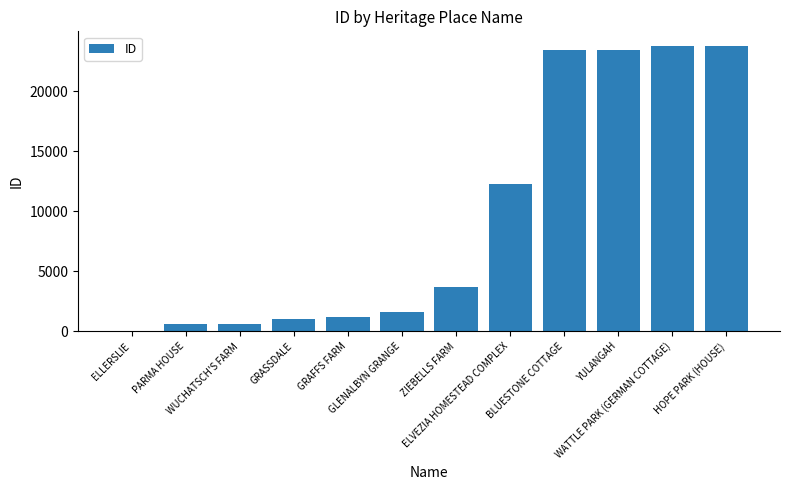

What is the sum of all values?

115421